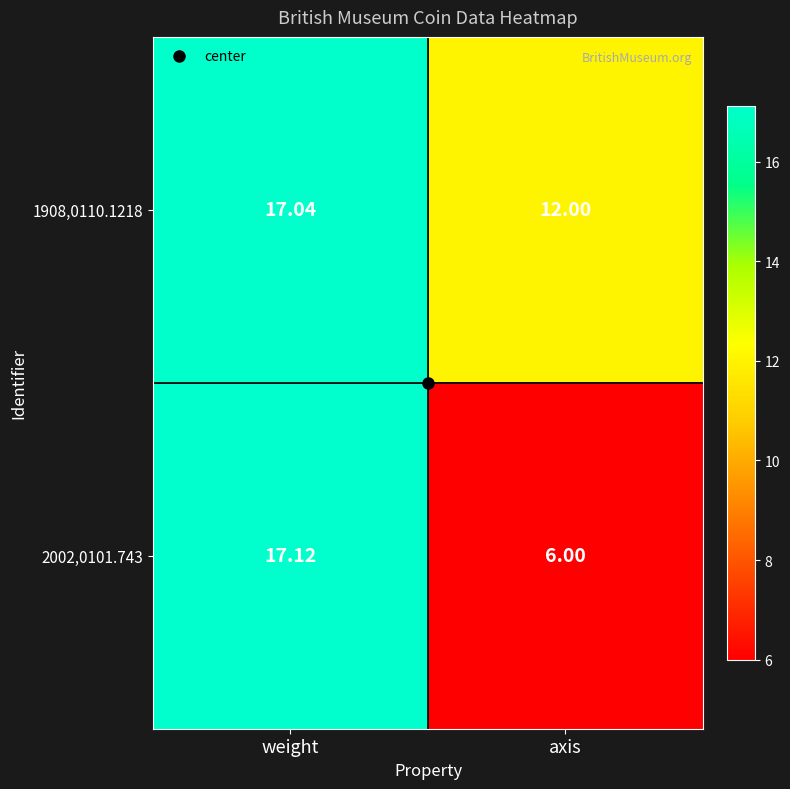

List the series in order of their peak value, highest first.

2002,0101.743, 1908,0110.1218